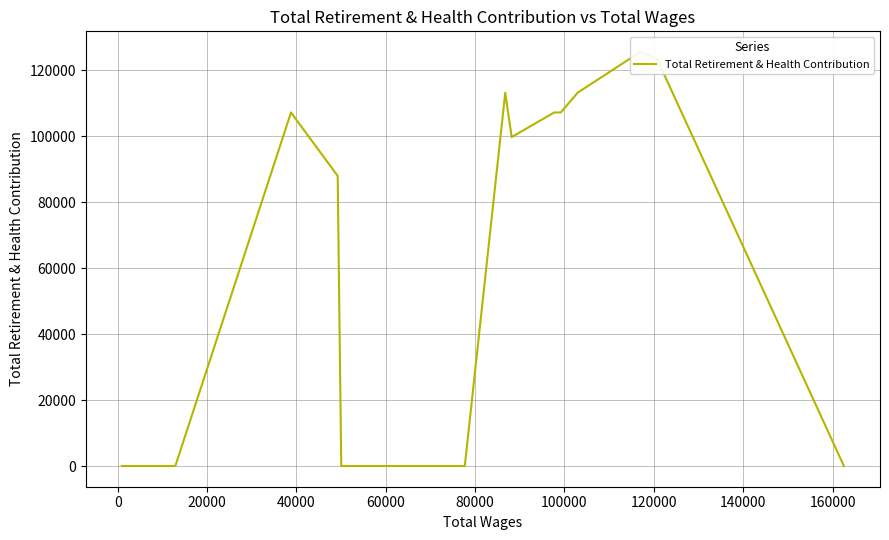

What position from the right is 0?

15